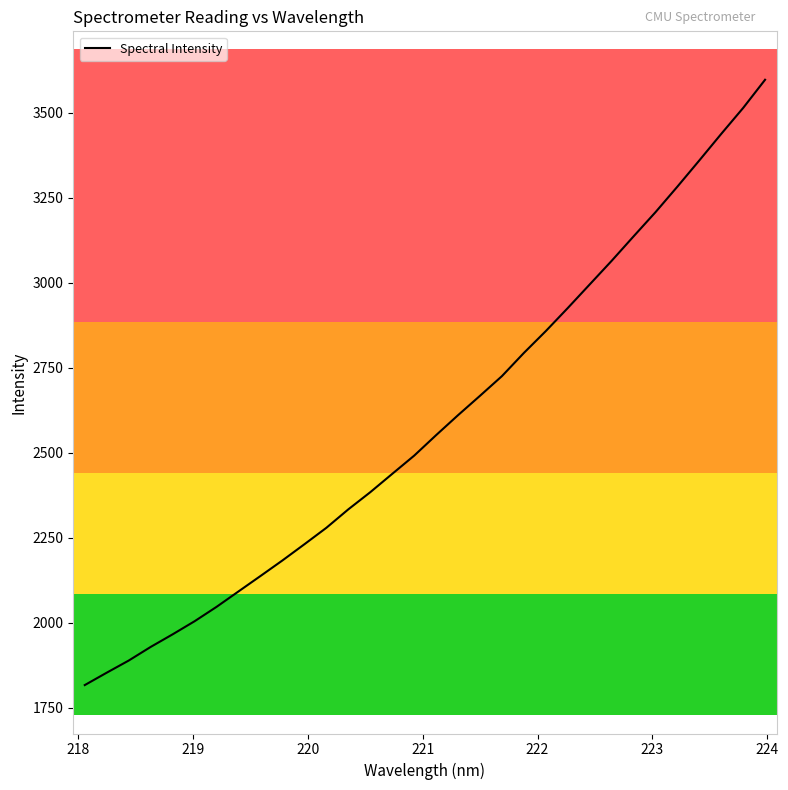

Reading left to right, extract all data points from this chart.

1816.8	1853.3	1888.9	1929.0	1966.1	2004.6	2046.9	2092.3	2137.6	2183.4	2231.0	2279.4	2333.6	2384.1	2438.0	2491.6	2551.9	2610.6	2667.6	2725.4	2793.6	2857.9	2925.6	2995.0	3064.4	3136.3	3207.5	3282.7	3359.8	3437.8	3514.2	3597.0